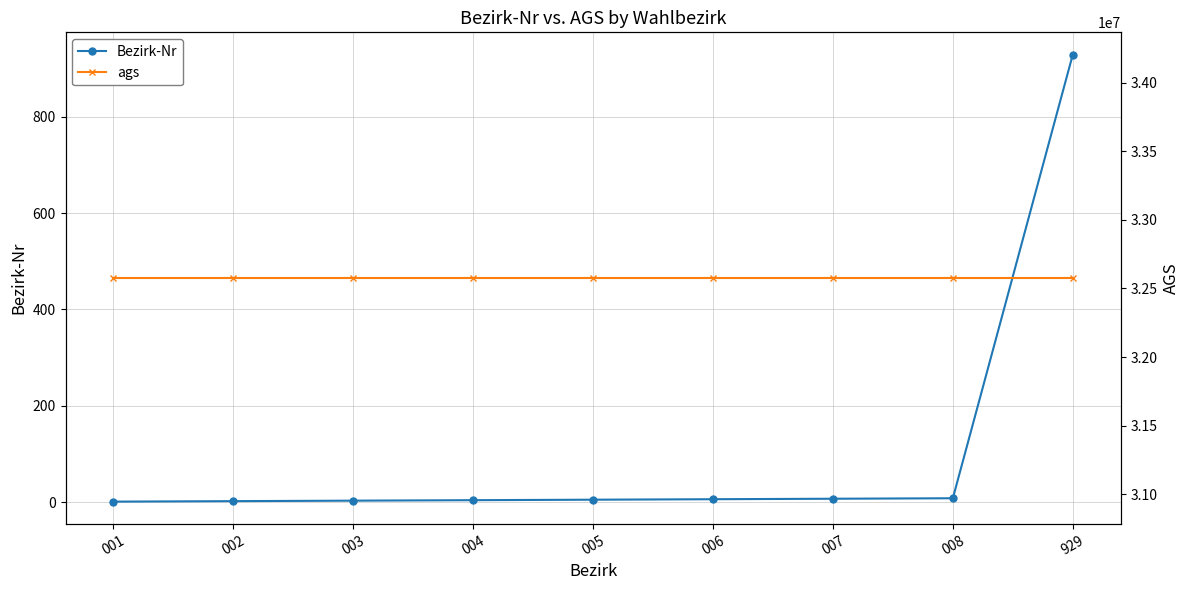

Between 001 and 008, which series saw the biggest shift?

Bezirk-Nr